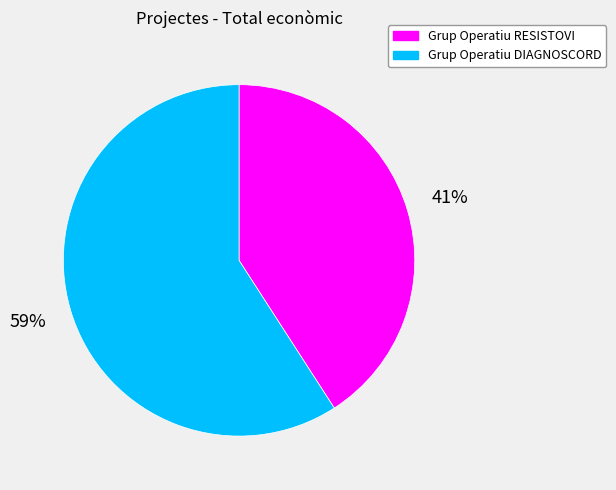

True or false: Grup Operatiu RESISTOVI accounts for 54% of the total.

False